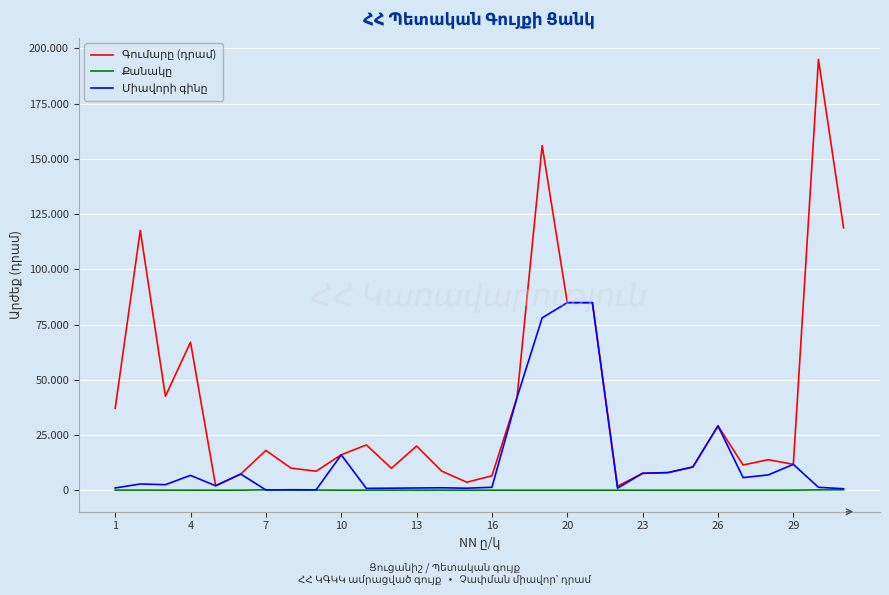

Which series has the largest total across all categories?

Գումարը (դրամ)